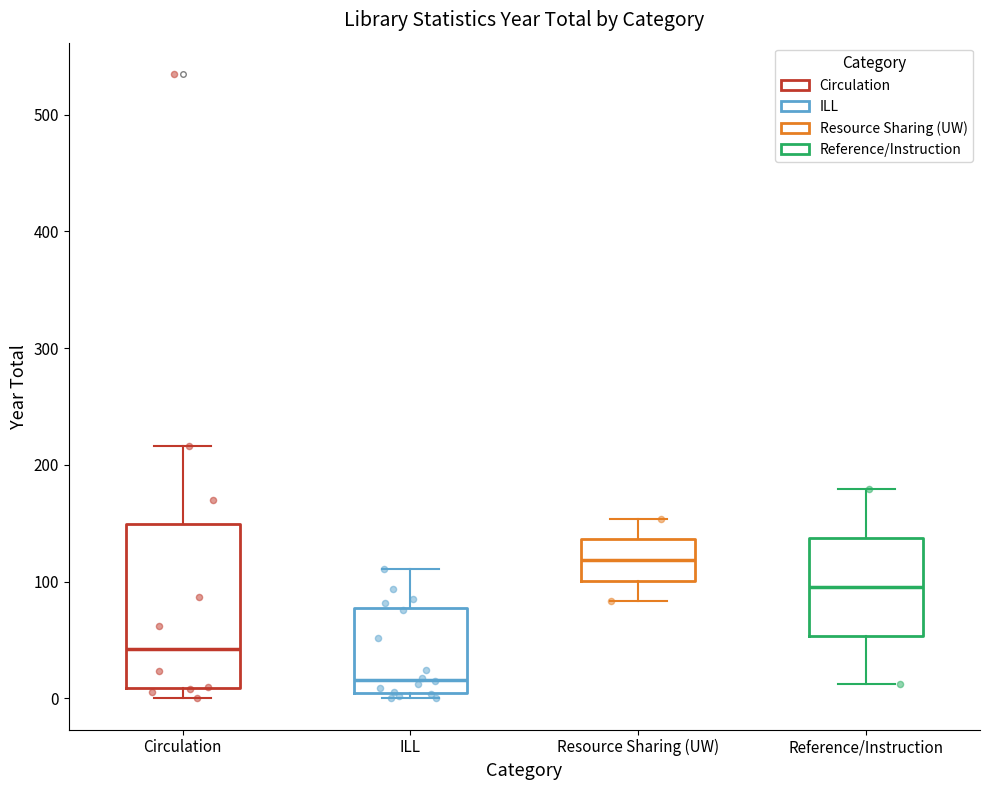

Where is the upper edge of the box for Reference/Instruction on the y-axis? The values are not printed on the chart, so give them approximately, as read against the axis.

140